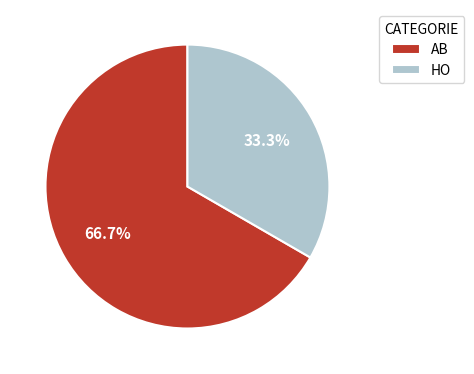

What is the total percentage of AB and HO?

100.0%